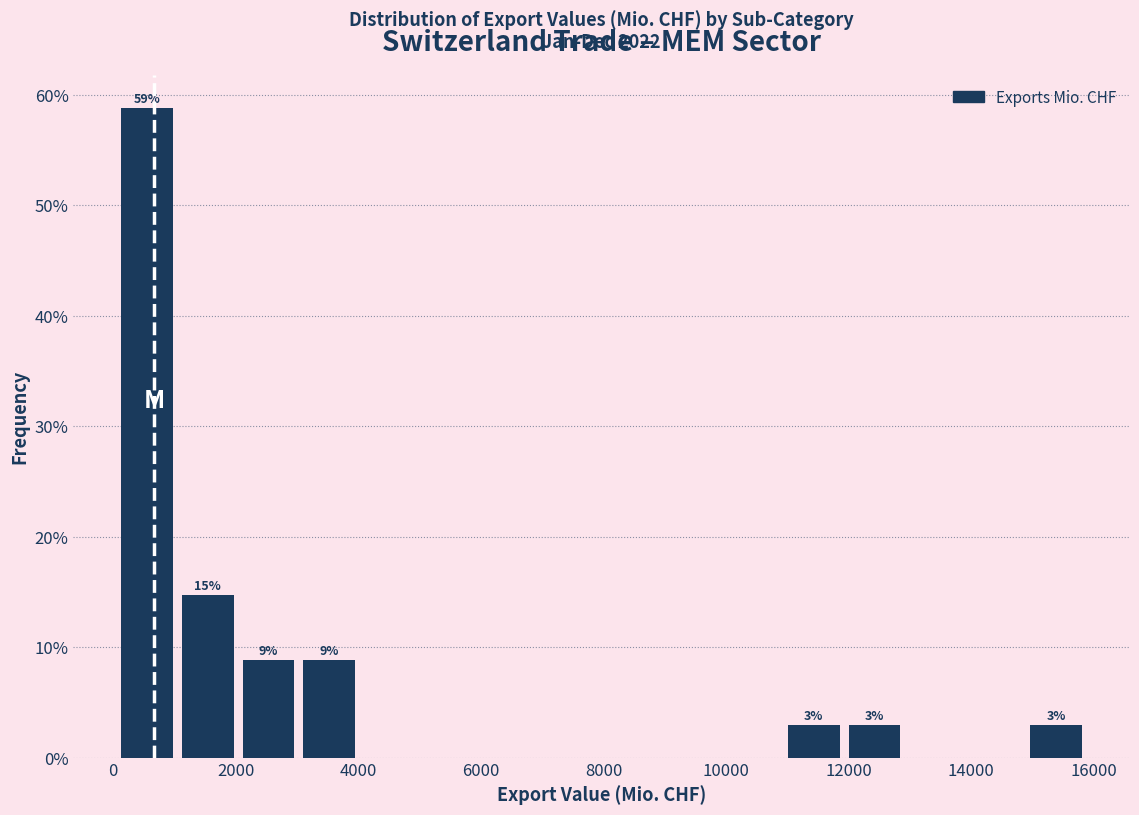

Which range on the x-axis has the tallest bar?

0 to 1000